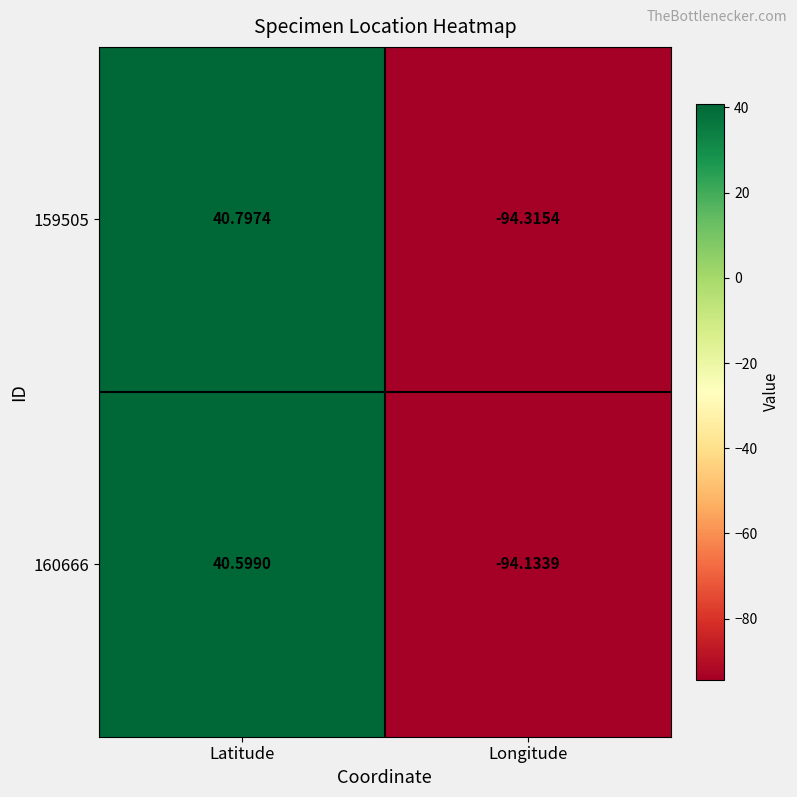

Which category has the highest value across all series?

Latitude